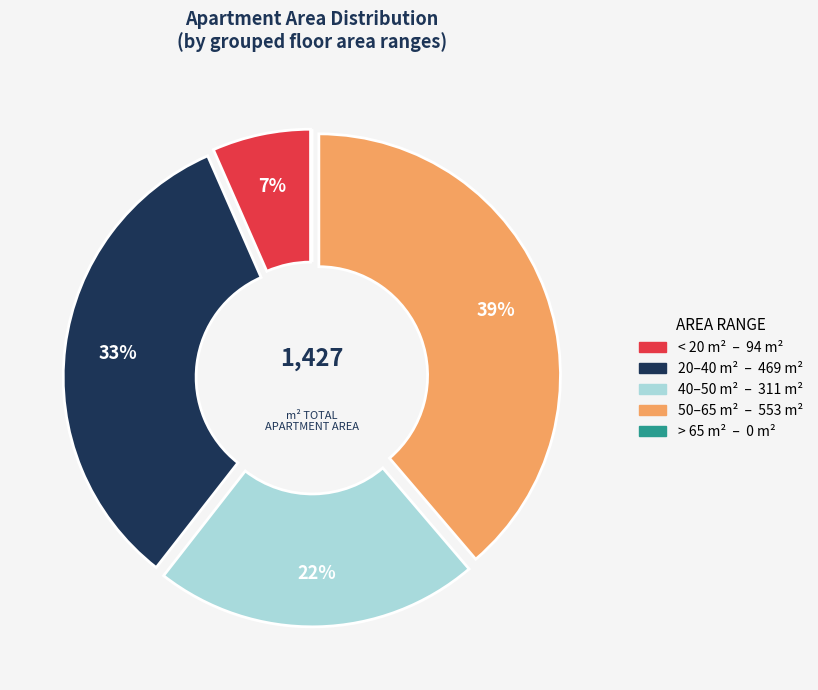

Does any single category account for the majority?

No